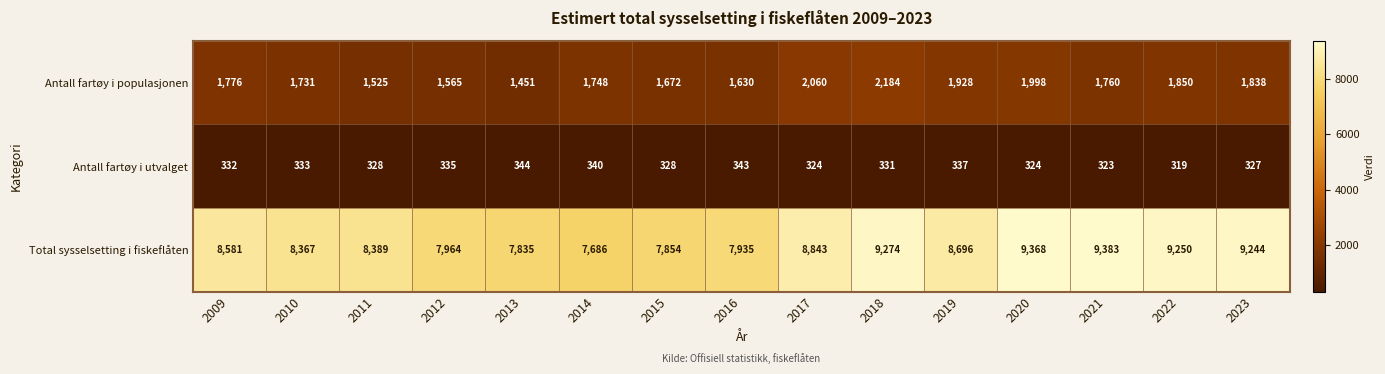

Rank the series by their average value, from lowest to highest.

Antall fartøy i utvalget, Antall fartøy i populasjonen, Total sysselsetting i fiskeflåten